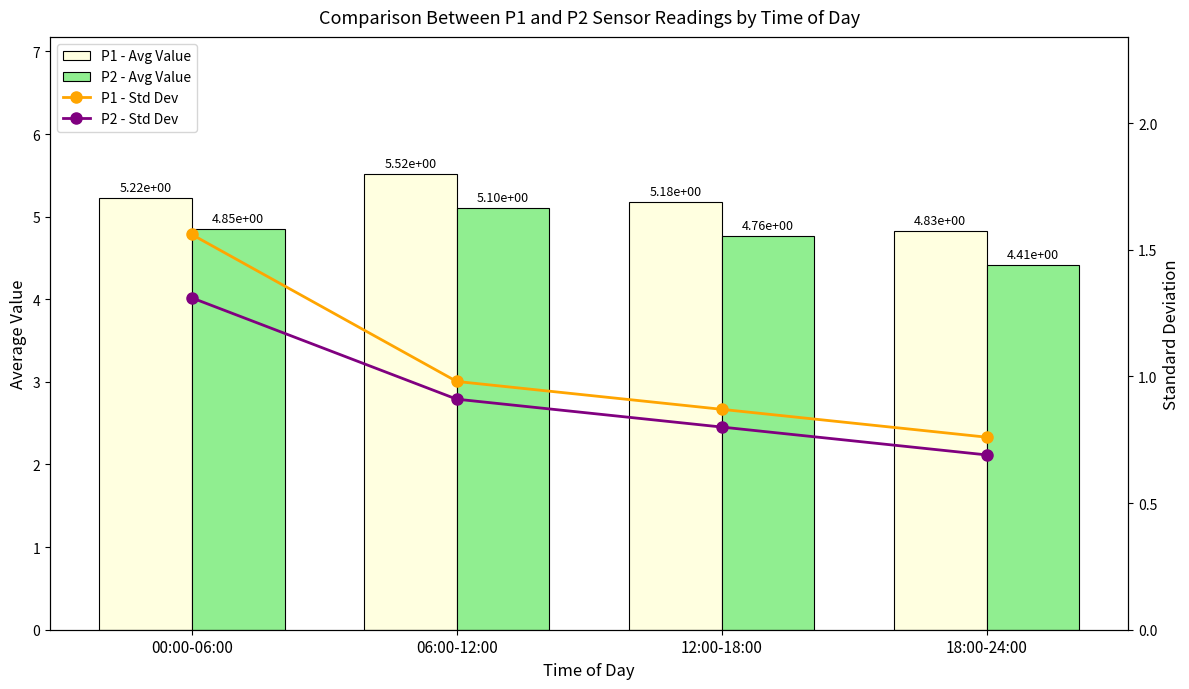

Between 06:00-12:00 and 18:00-24:00, which series saw the biggest shift?

P1 - Avg Value